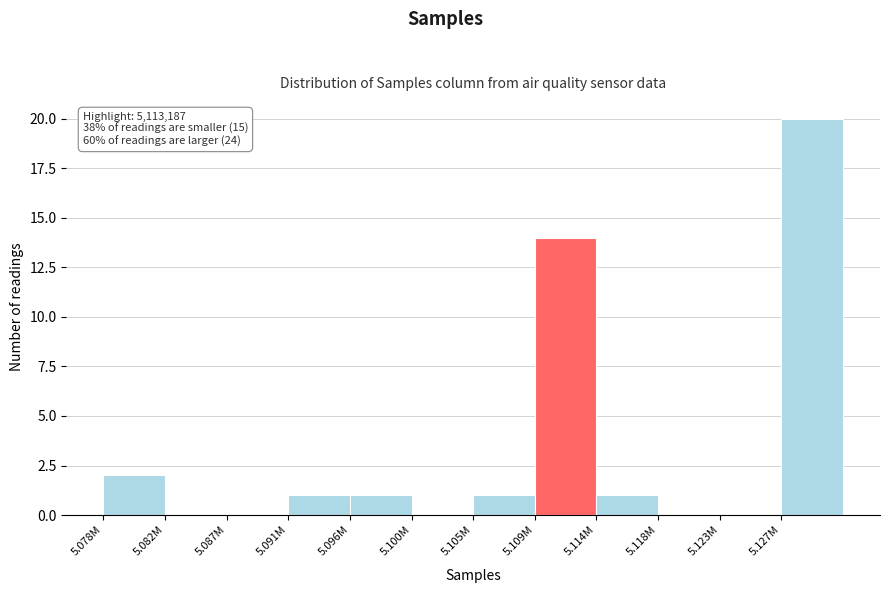

Reading left to right, transcribe all the data shown in this chart.

5.078M=2	5.082M=0	5.087M=0	5.091M=1	5.096M=1	5.100M=0	5.105M=1	5.109M=14	5.114M=1	5.118M=0	5.123M=0	5.127M=20